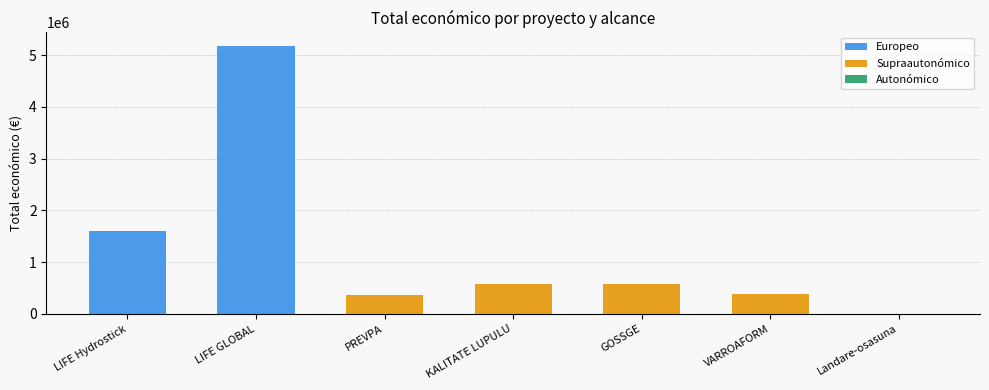

Is the value of Autonómico at PREVPA greater than the value of Supraautonómico at GOSSGE?

No